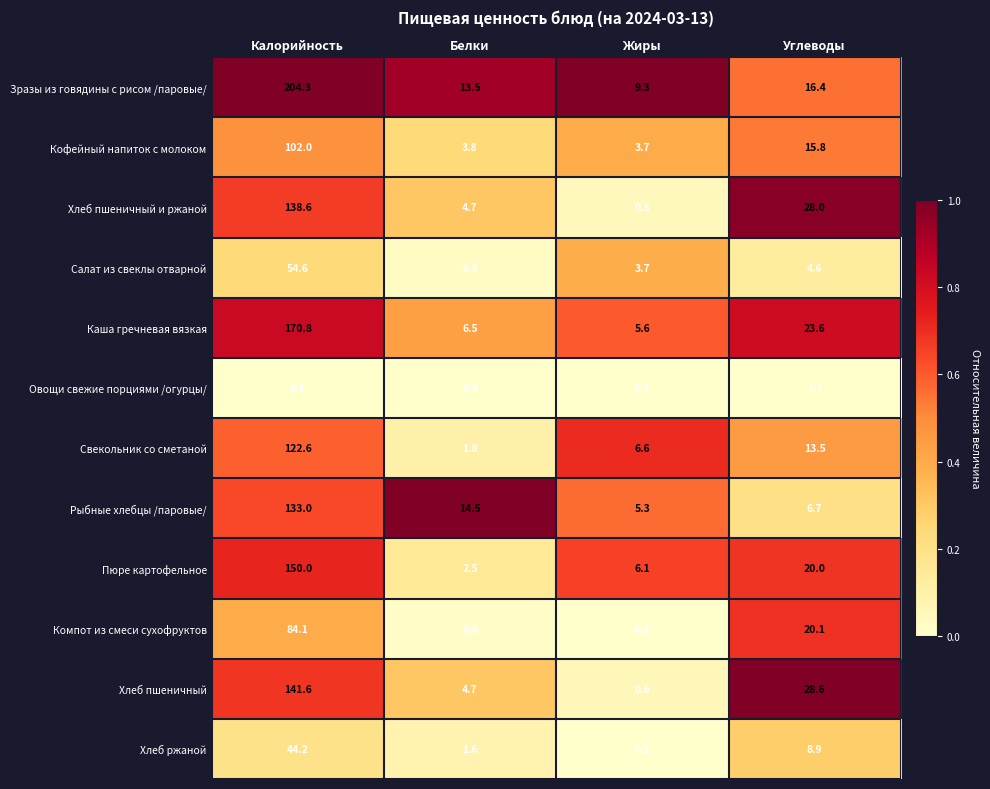

What is the difference between the highest and lowest values at Углеводы?

27.5